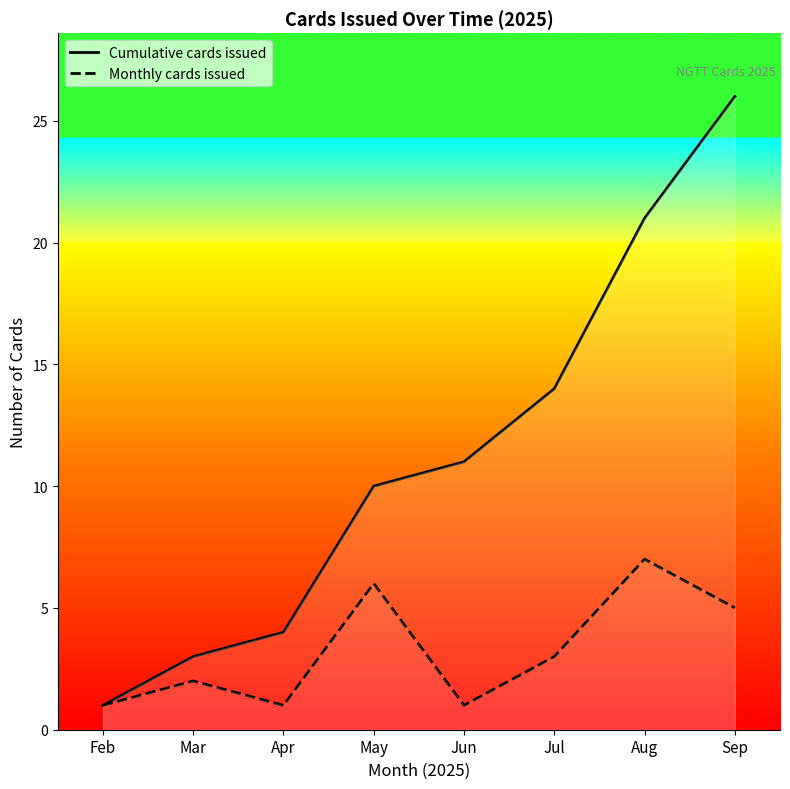

Does the chart display data point markers on the line(s)?

No